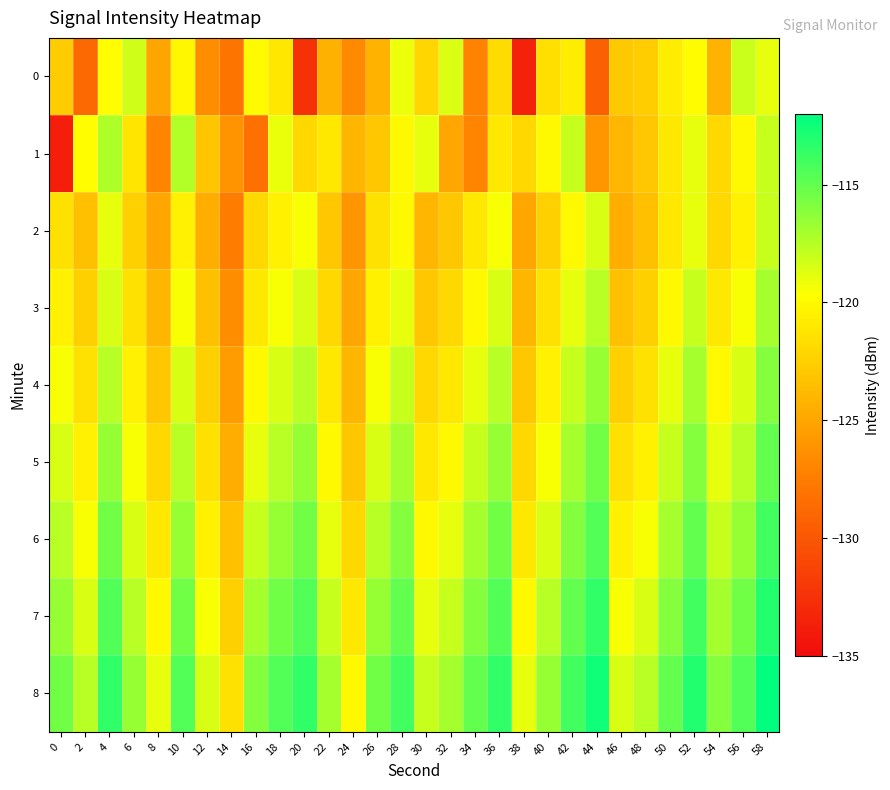

What is the difference between the highest and lowest values at 44?

16.9